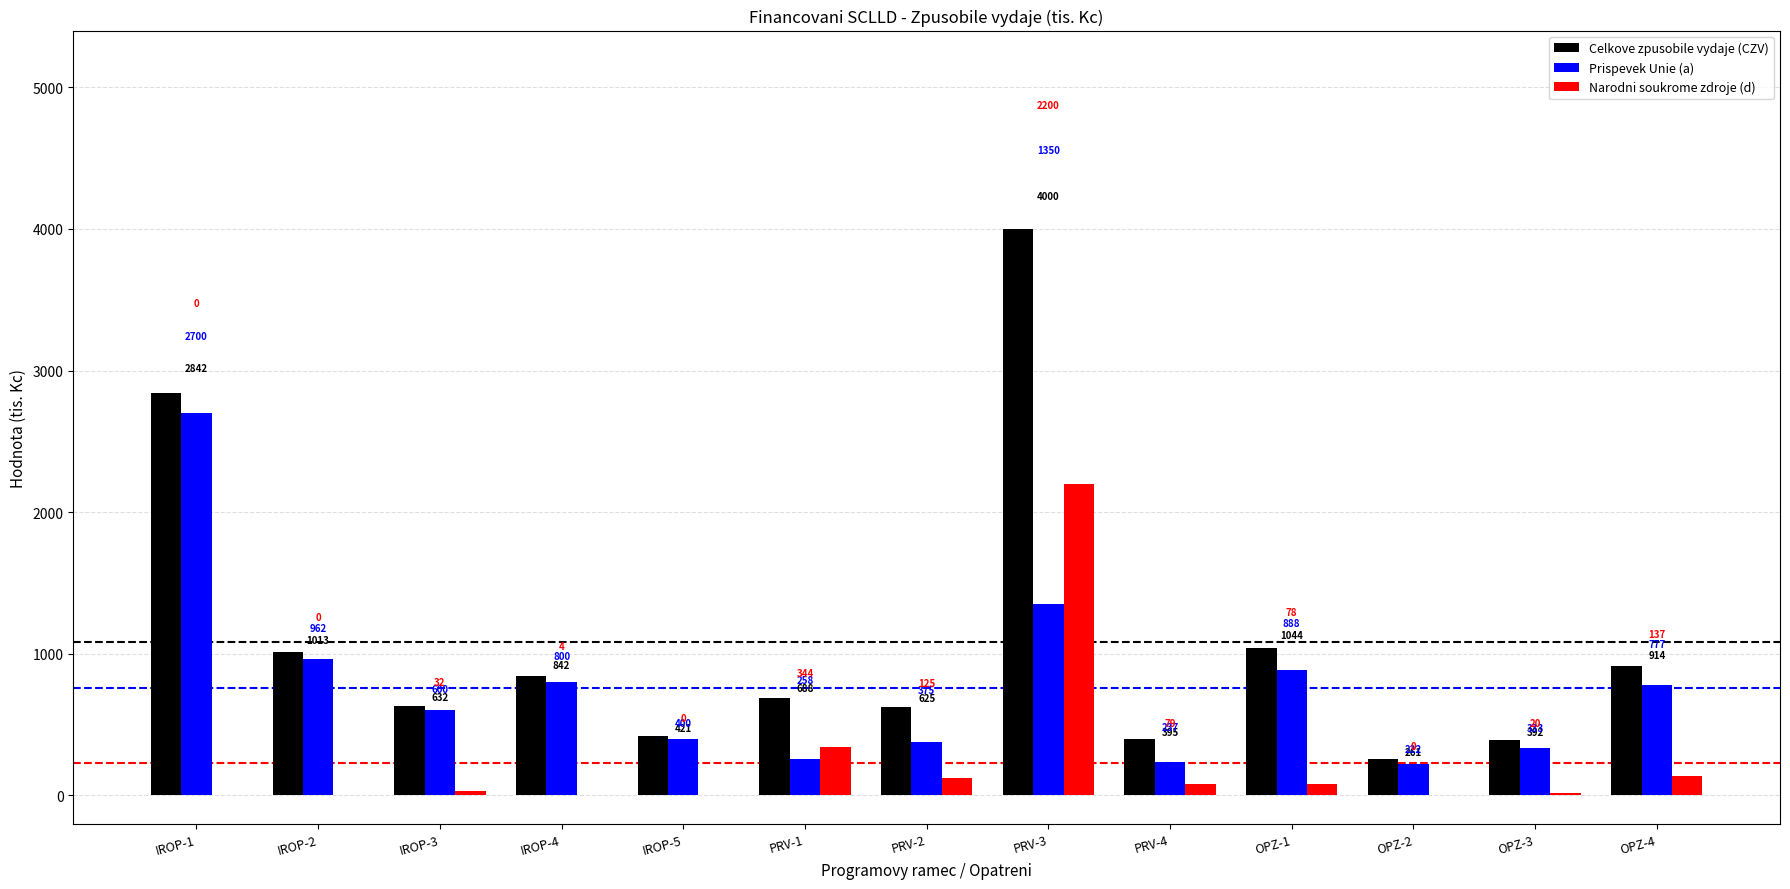

What is the approximate value of Celkove zpusobile vydaje (CZV) at PRV-3?

4000.0